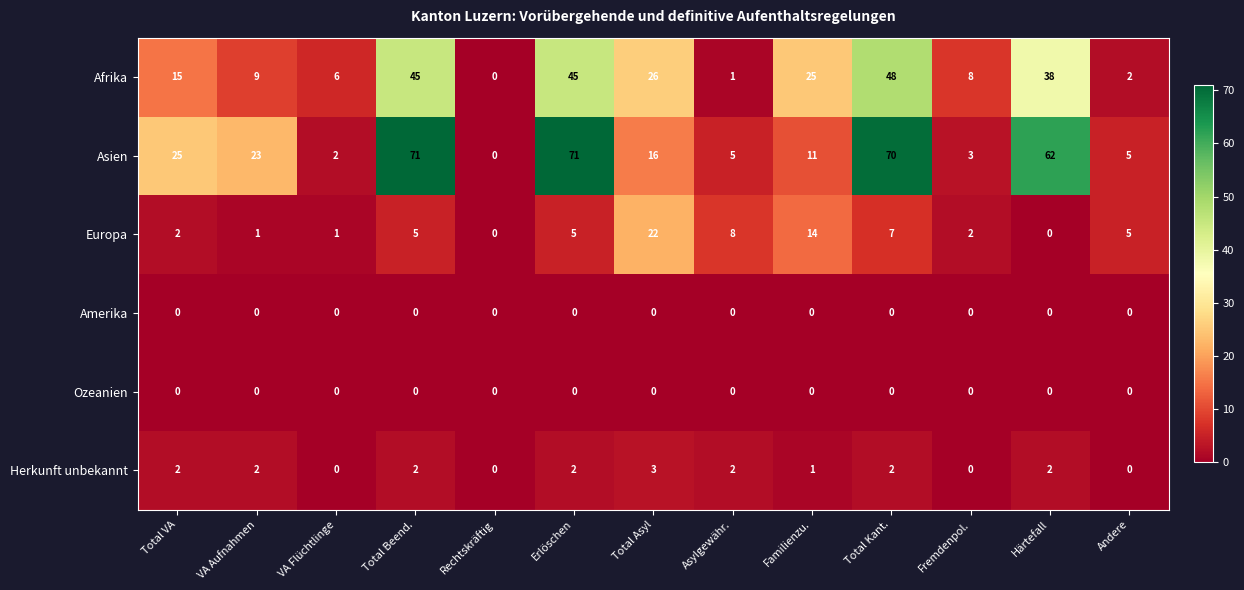

At how many categories does at least one series exceed 18?

8